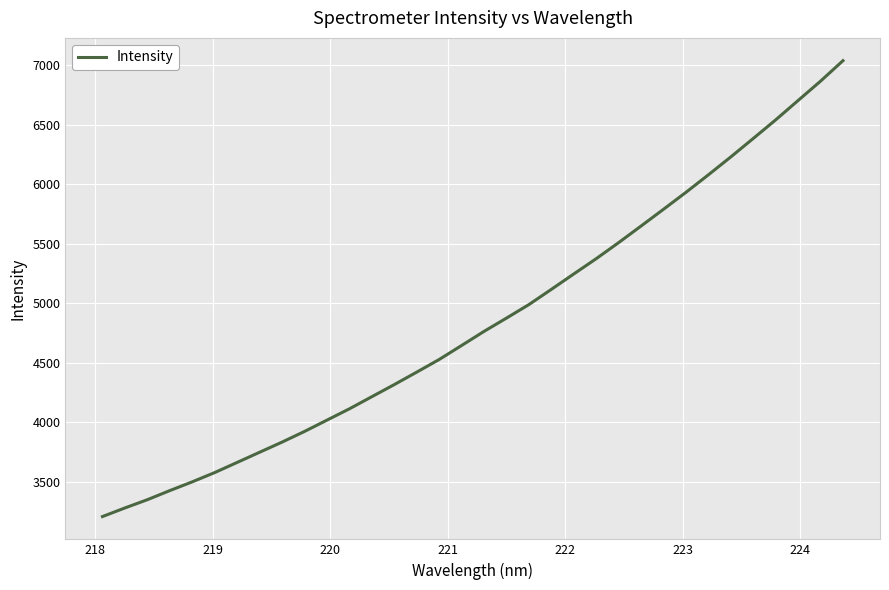

What is the greatest value displayed?

7039.9